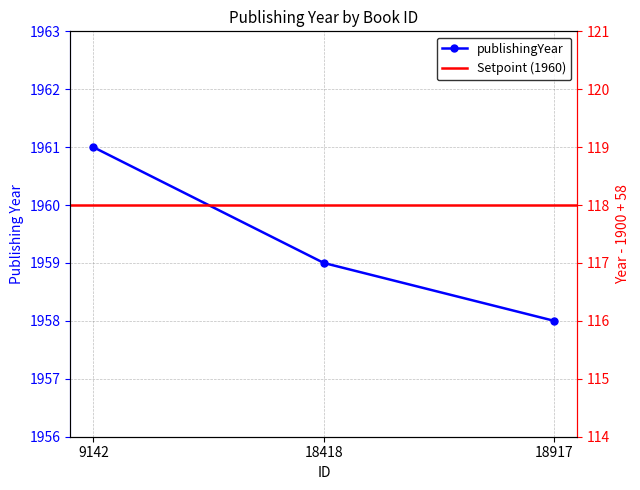

What is the sum of the values at 18917 and 18418?

3917